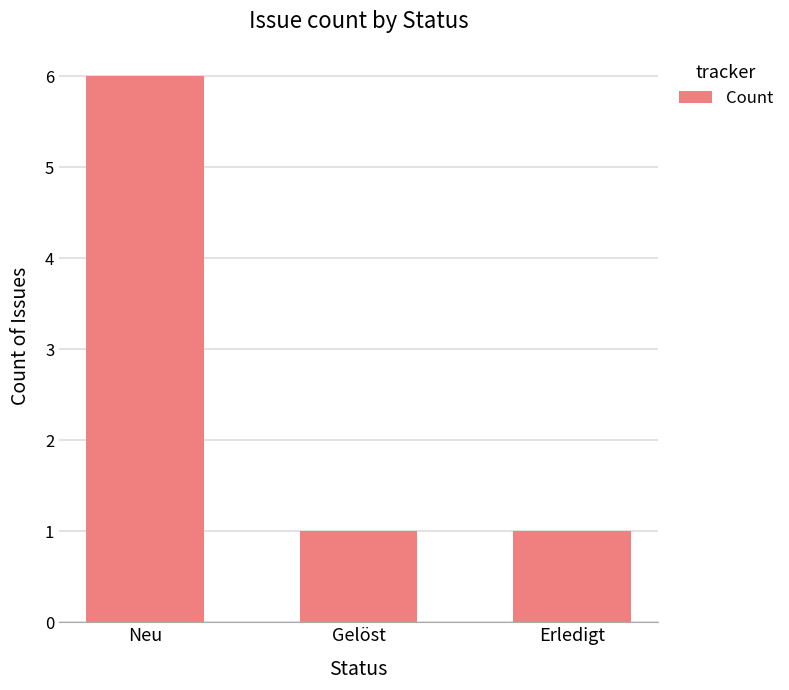

Are the bars horizontal?

No